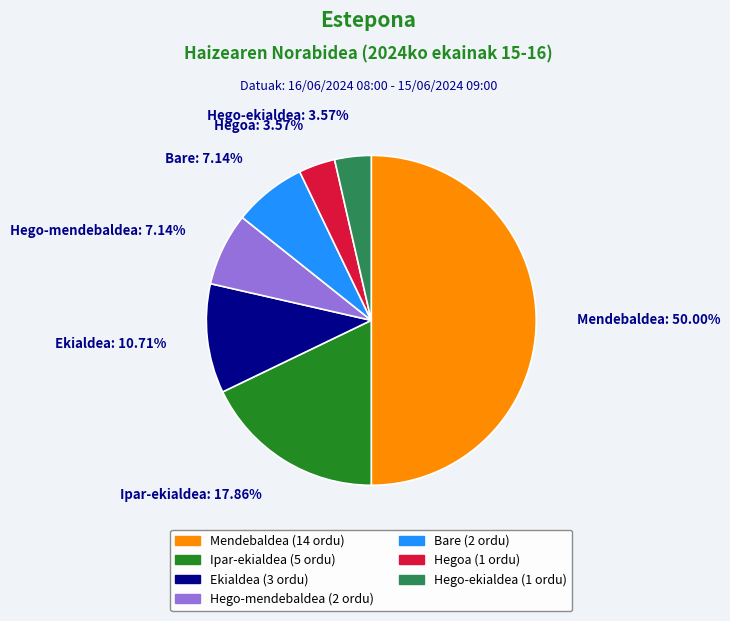

Which category has the biggest portion of the pie?

Mendebaldea